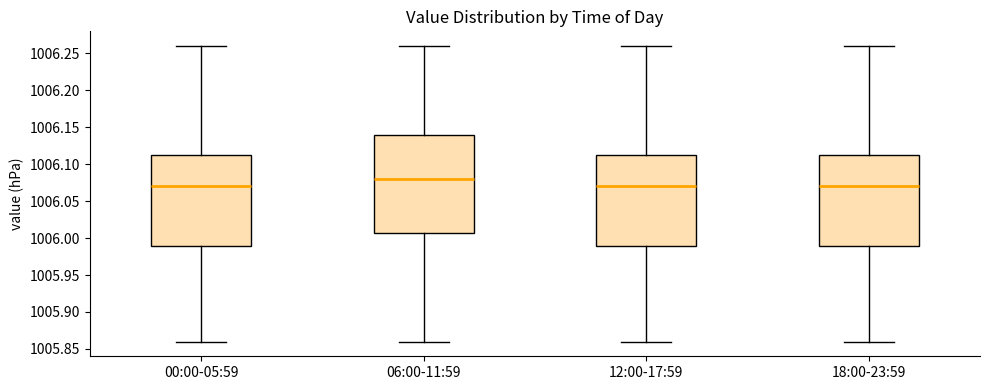

Reading left to right, read every box against the y-axis: the position of its median line, the range the box covers, and the ends of its whiskers. The values are not printed on the chart, so give them approximately, as read against the axis.

00:00-05:59: median 1006.070, box 1005.990 to 1006.115, whiskers 1005.860 to 1006.260
06:00-11:59: median 1006.080, box 1006.010 to 1006.140, whiskers 1005.860 to 1006.260
12:00-17:59: median 1006.070, box 1005.990 to 1006.115, whiskers 1005.860 to 1006.260
18:00-23:59: median 1006.070, box 1005.990 to 1006.115, whiskers 1005.860 to 1006.260